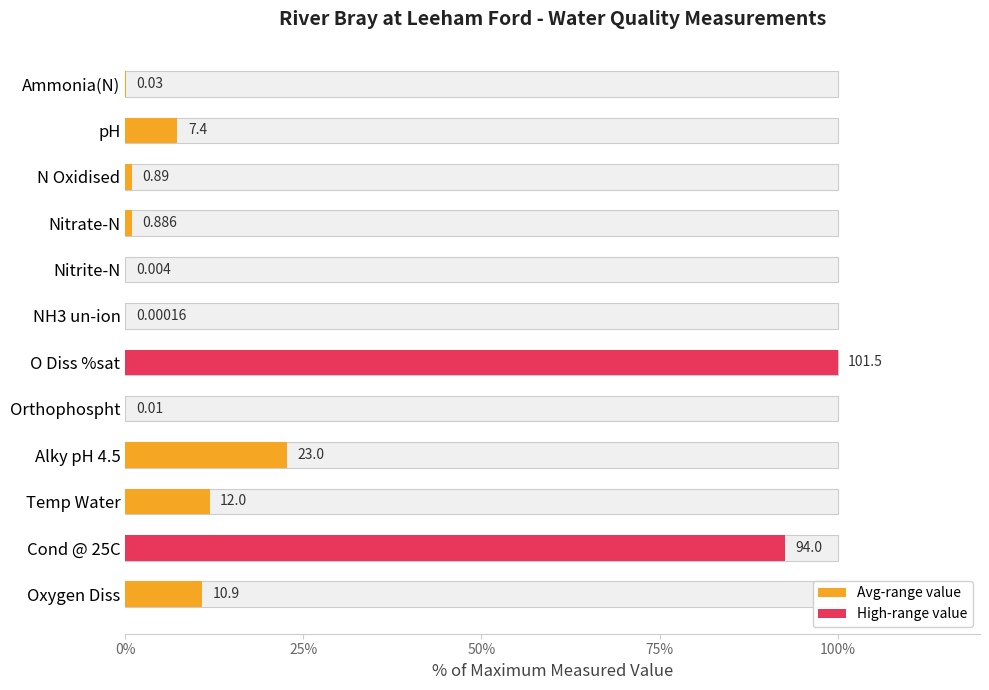

What is the change in value from pH to NH3 un-ion?

-7.3